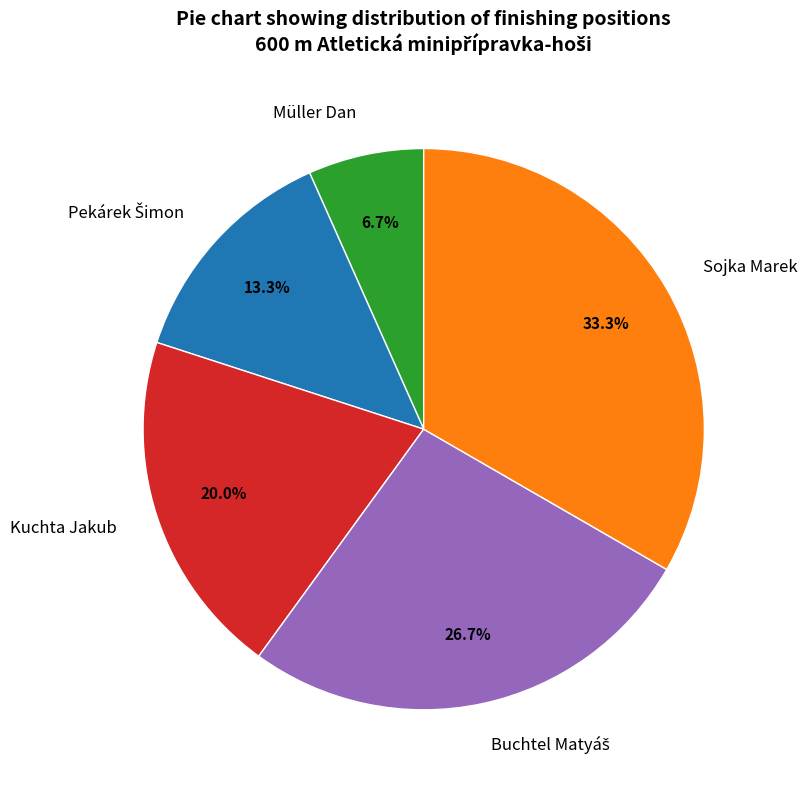

Does any single category account for the majority?

No